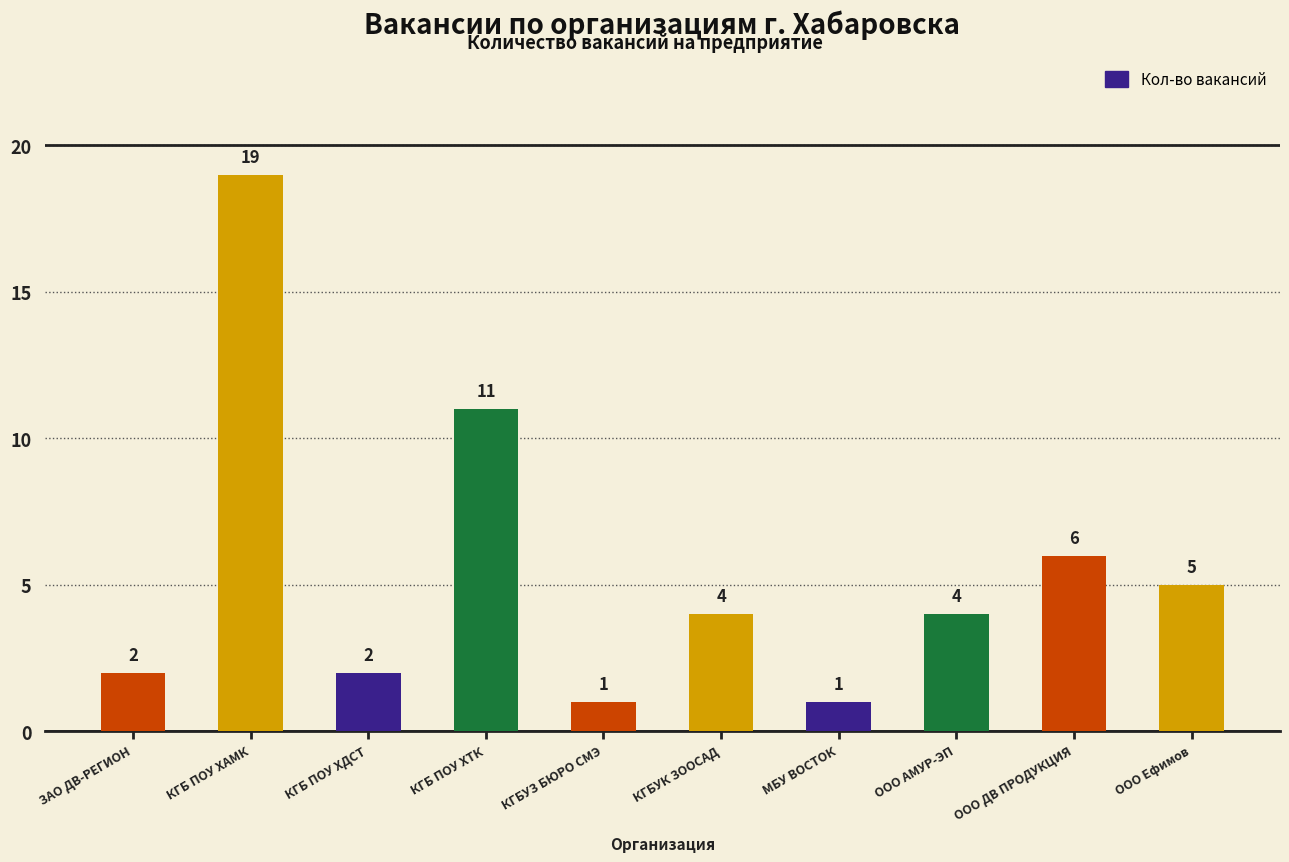

Reading left to right, transcribe all the data shown in this chart.

ЗАО ДВ-РЕГИОН=2	КГБ ПОУ ХАМК=19	КГБ ПОУ ХДСТ=2	КГБ ПОУ ХТК=11	КГБУЗ БЮРО СМЭ=1	КГБУК ЗООСАД=4	МБУ ВОСТОК=1	ООО АМУР-ЭП=4	ООО ДВ ПРОДУКЦИЯ=6	ООО Ефимов=5